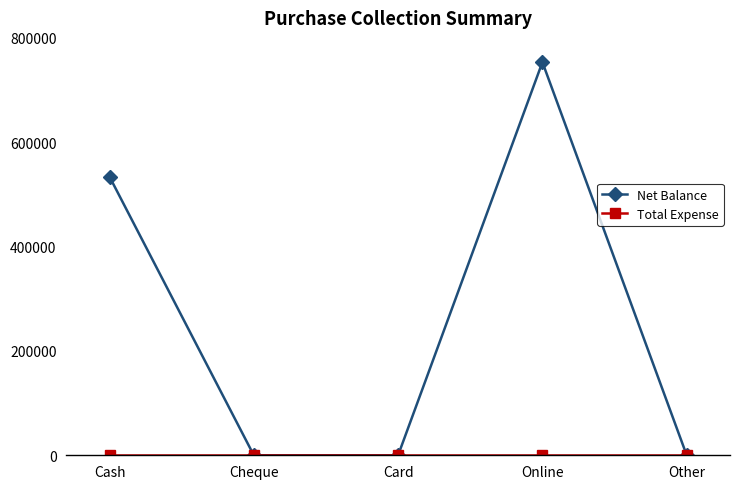

Which series has the largest range (max minus min)?

Net Balance